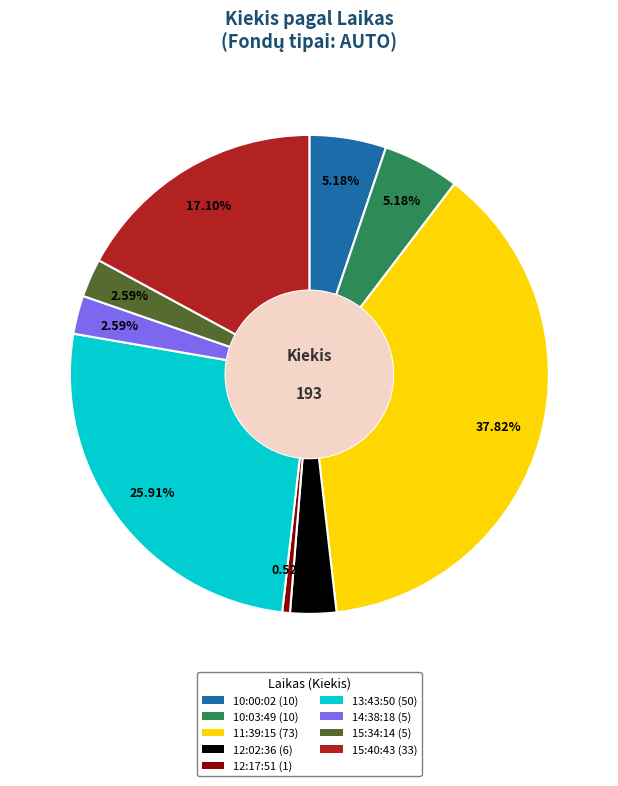

What portion of the pie excludes 10:03:49?

94.8%